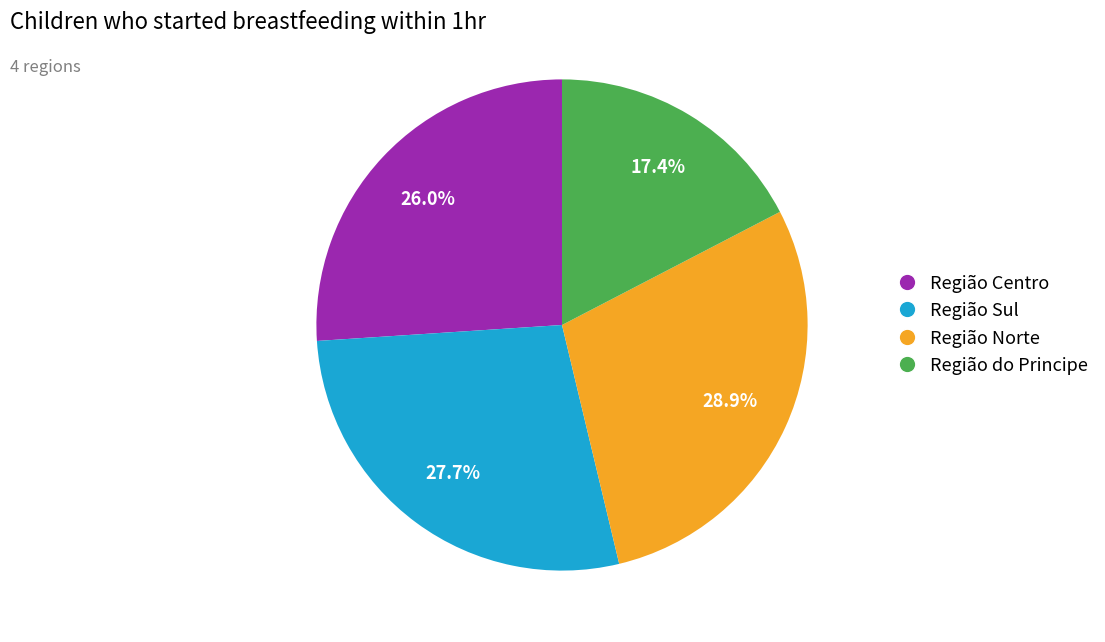

Which has a higher value, Região Centro or Região Norte?

Região Norte